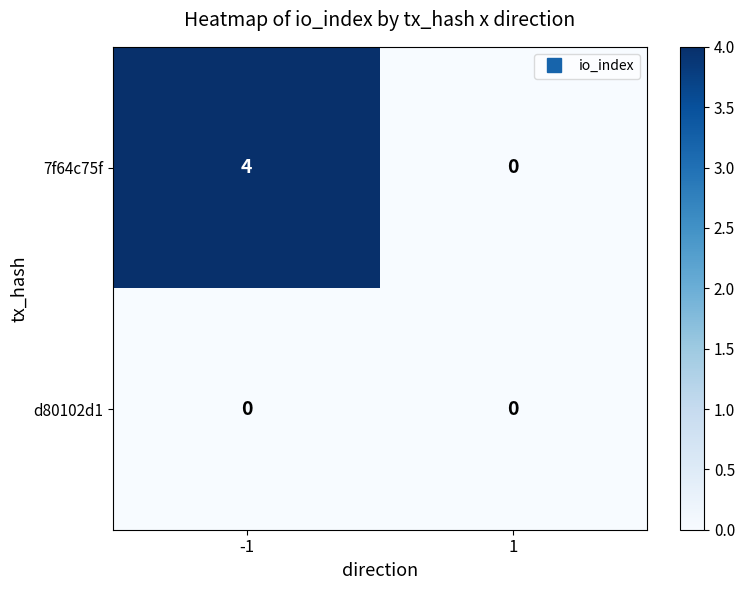

Is it true that 7f64c75f equals 6 at -1?

False